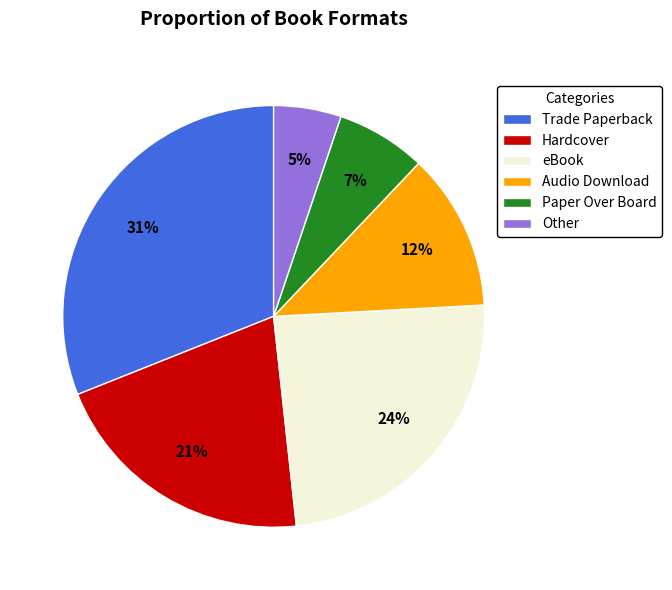

What percentage is the Hardcover slice, to the nearest percent?

21%